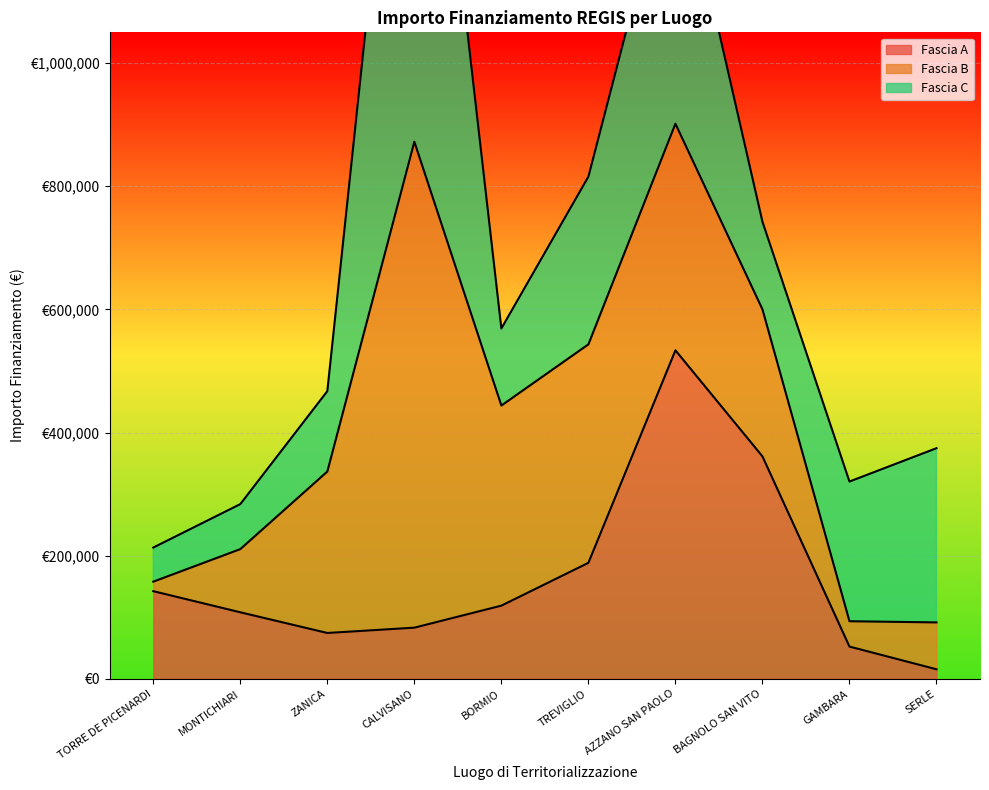

True or false: Fascia C has a value of 229763.5 at ZANICA.

False